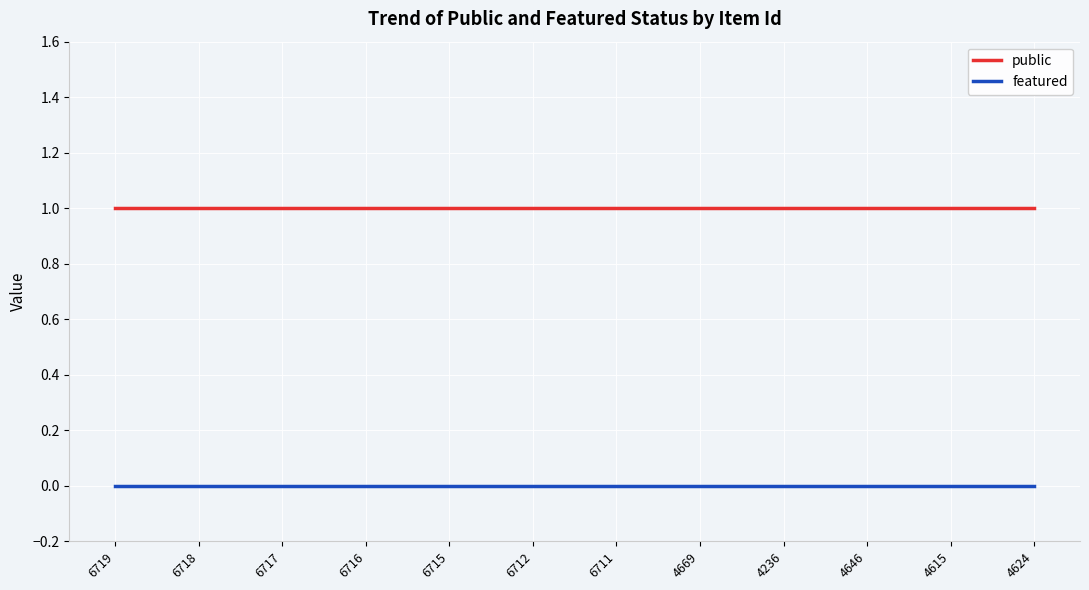

What value does the public series have at 6718?

1